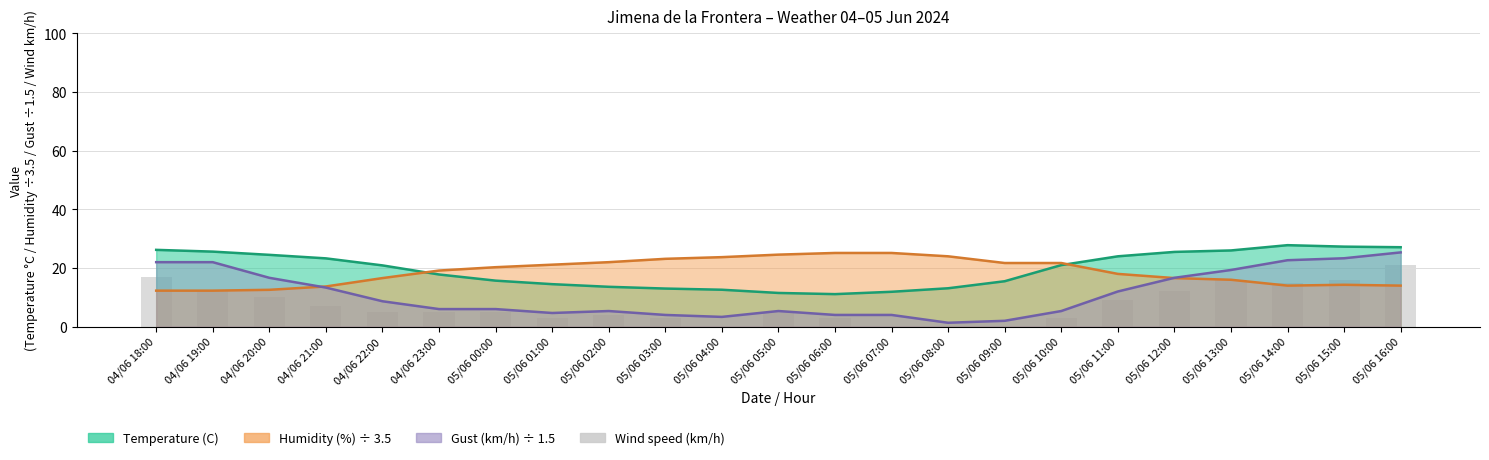

Between 04/06 22:00 and 04/06 20:00, which is larger?

04/06 20:00